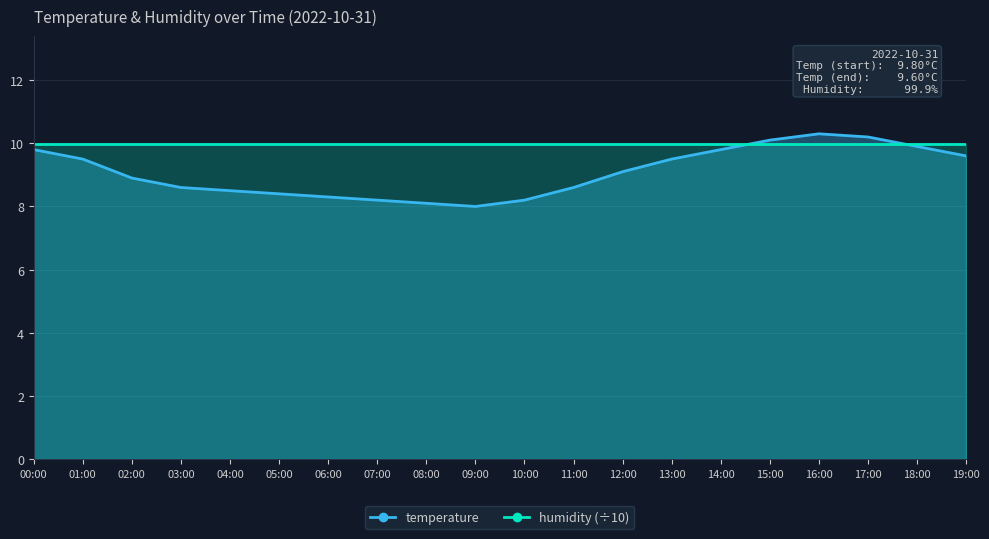

What is the sum of all values?

181.6